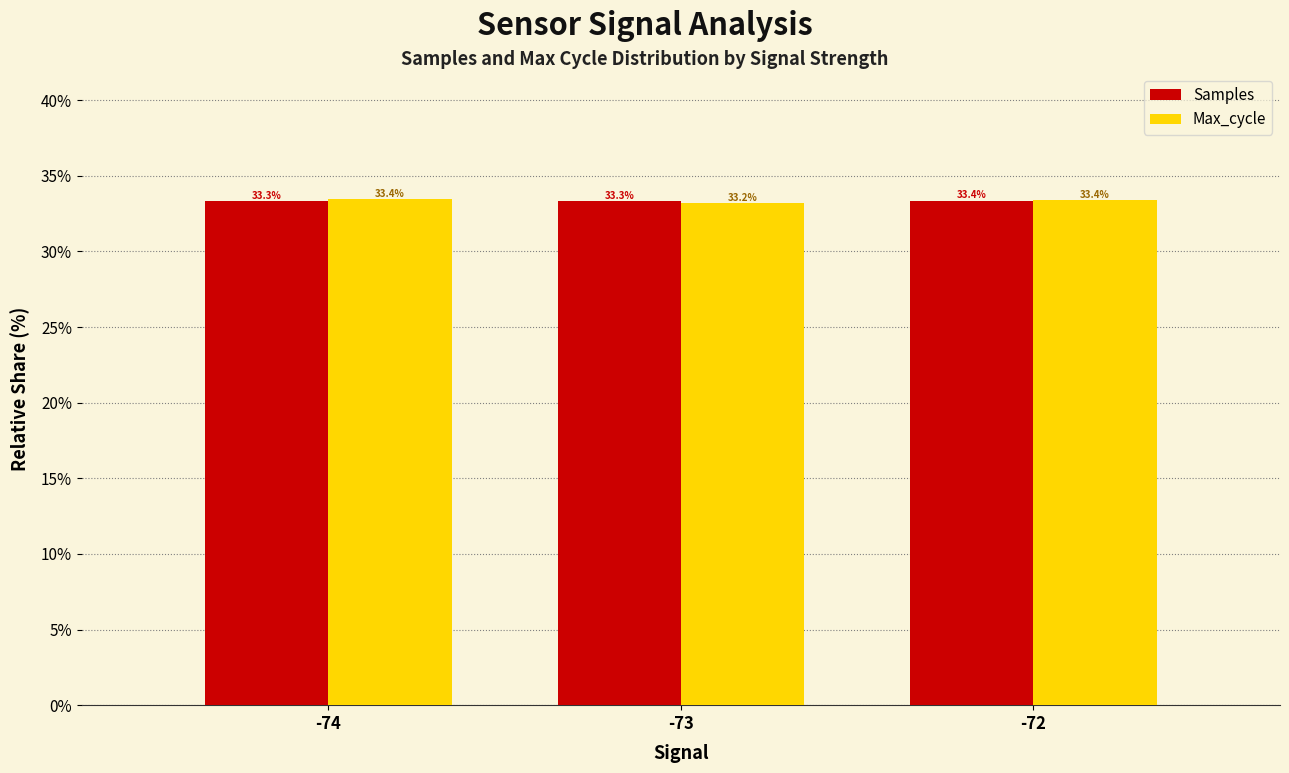

What is the maximum value for Max_cycle?

33.4